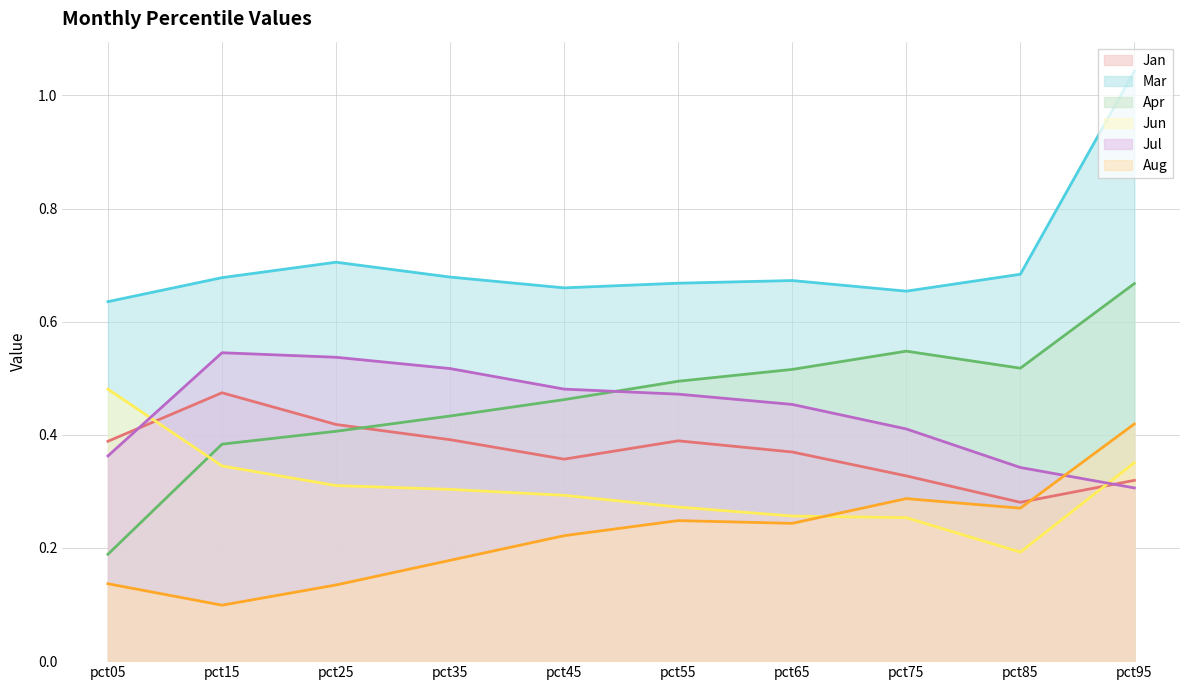

At which category does the chart reach its peak across all series?

pct95